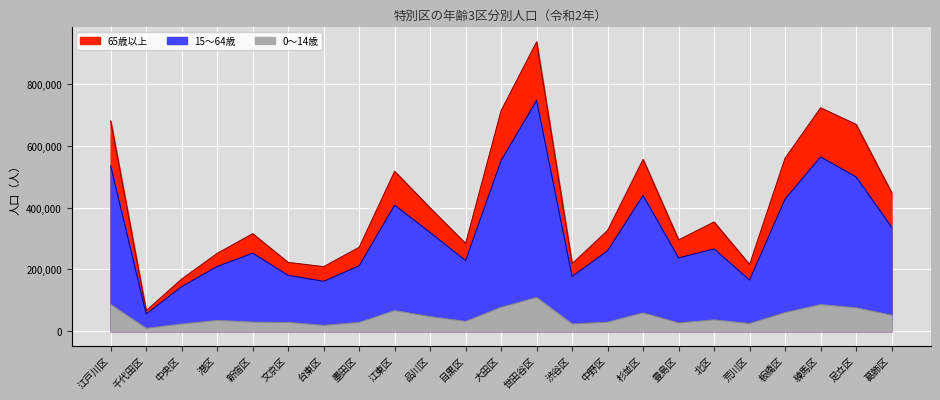

What position from the right is 渋谷区?

10